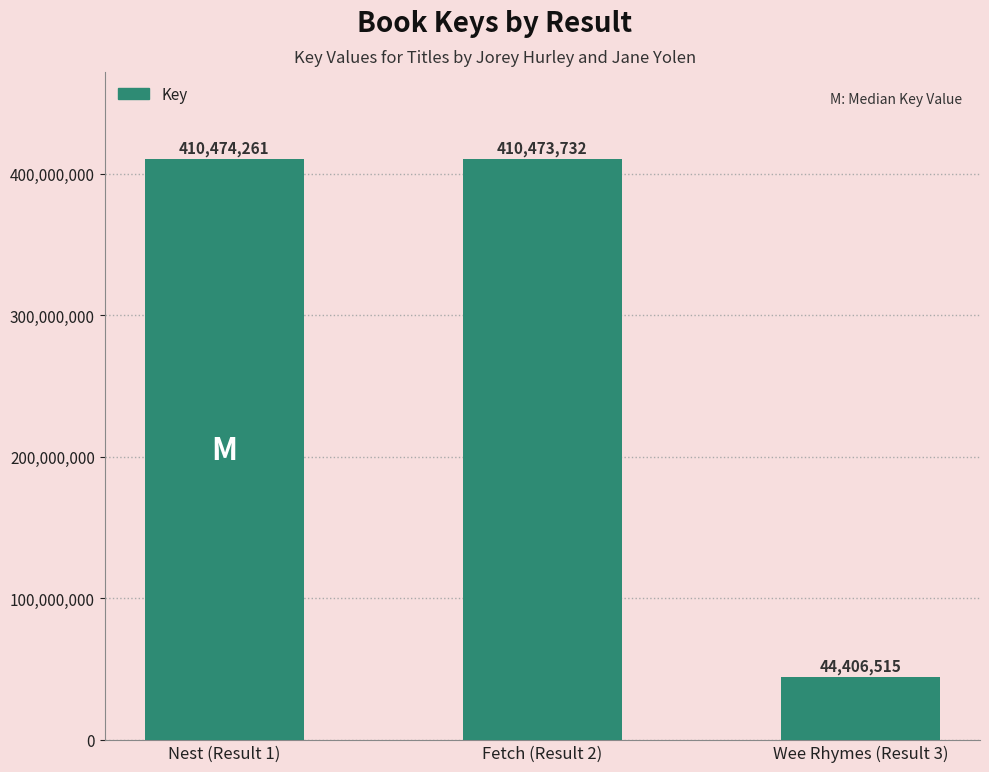

What position from the right is Fetch (Result 2)?

2